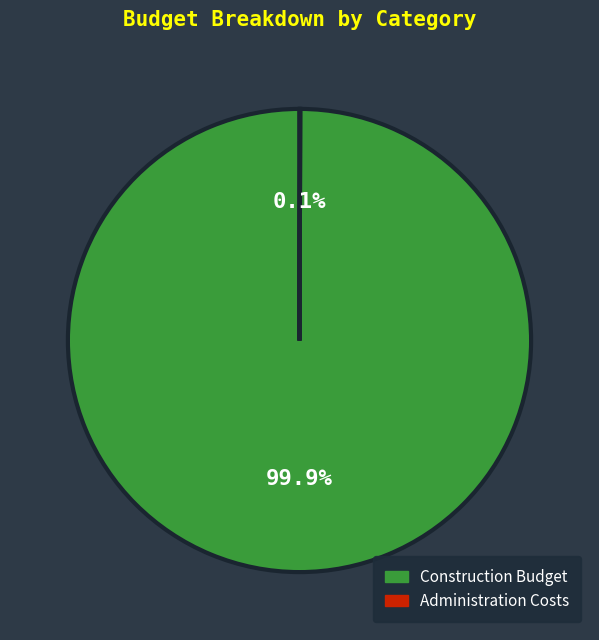

What portion of the pie excludes Construction Budget?

0.1%